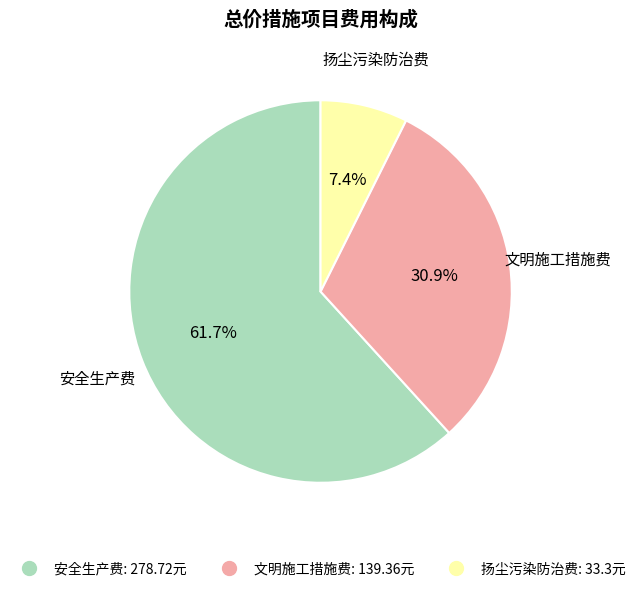

True or false: 文明施工措施费 accounts for 43% of the total.

False